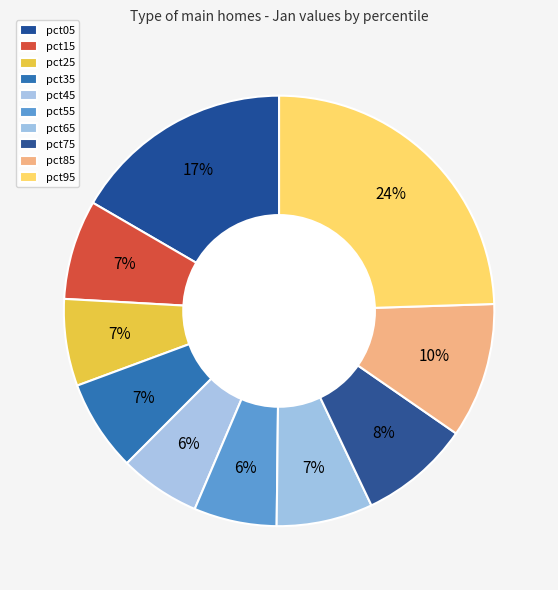

The pct95 slice represents 11% of the pie. True or false?

False